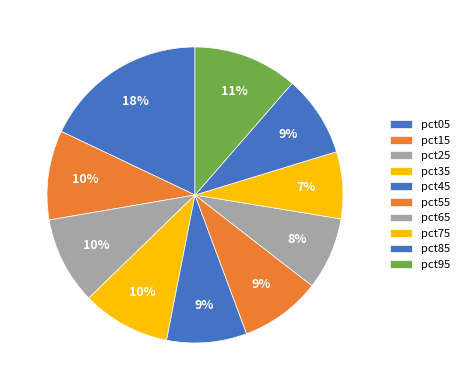

How many segments does this pie chart have?

10